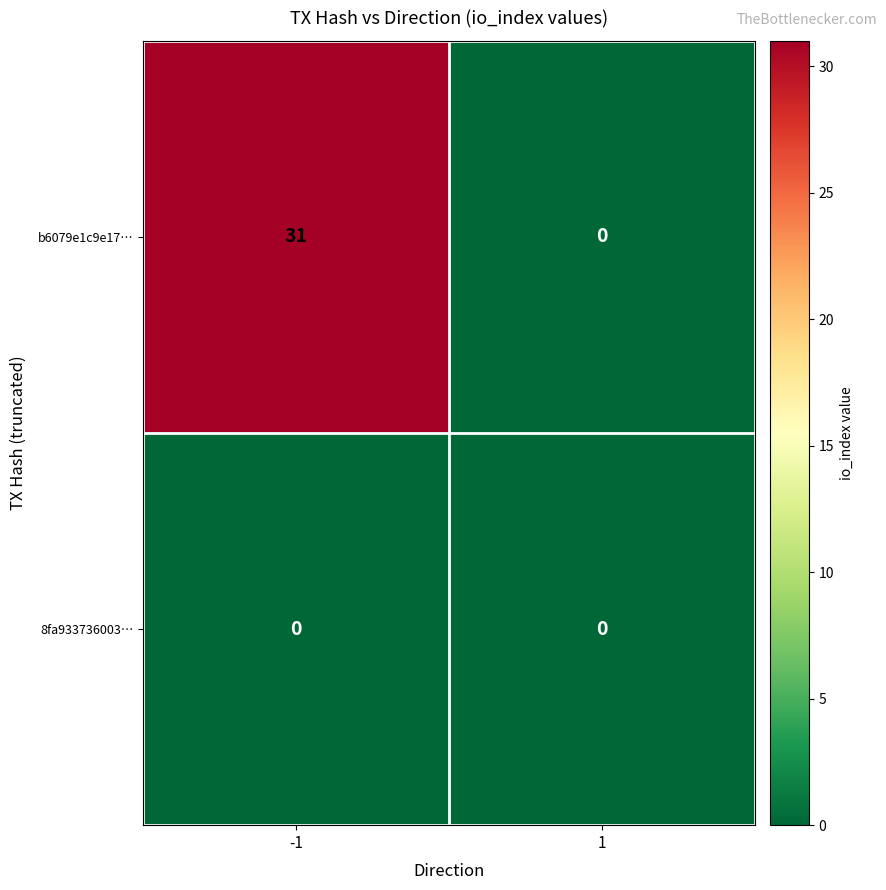

What is the average value of the b6079e1c9e17… series?

16